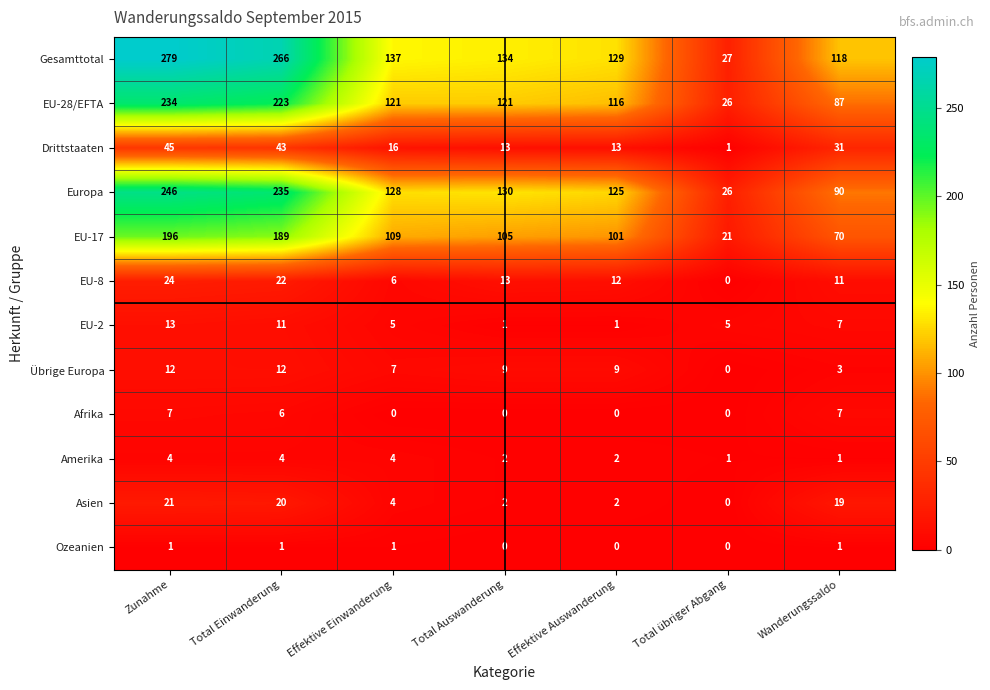

At which category is the sum across all series the highest?

Zunahme